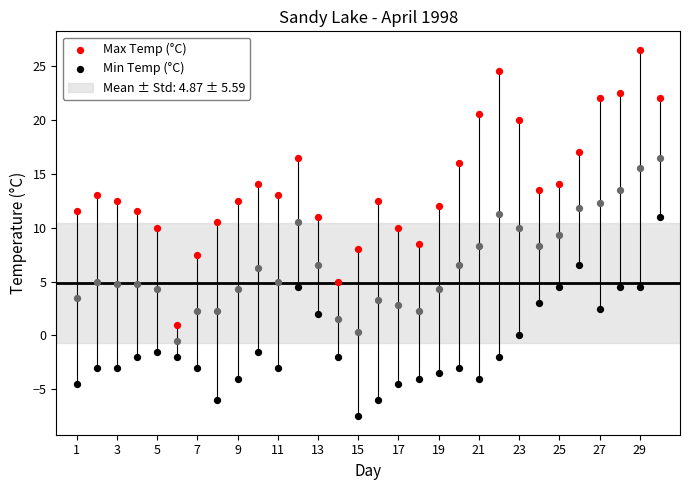

Across all data points, what is the range of X values (max minus min)?

29.0